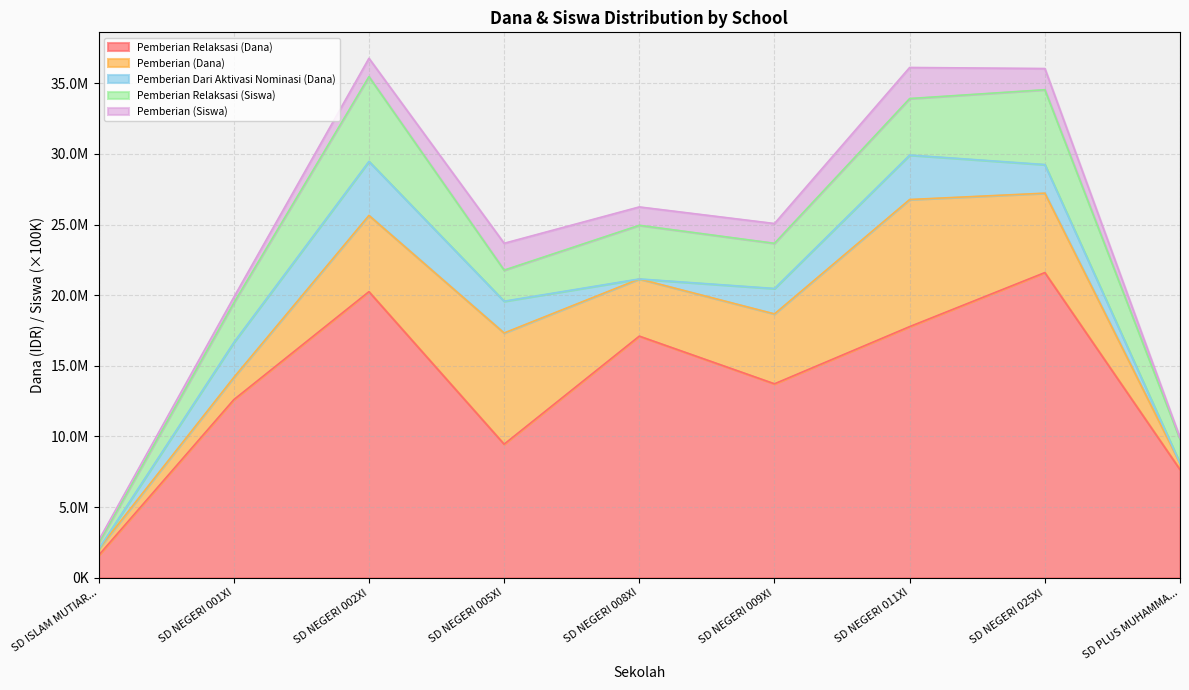

What is the total value across all series at SD ISLAM MUTIARA AL MADANI?

2025006